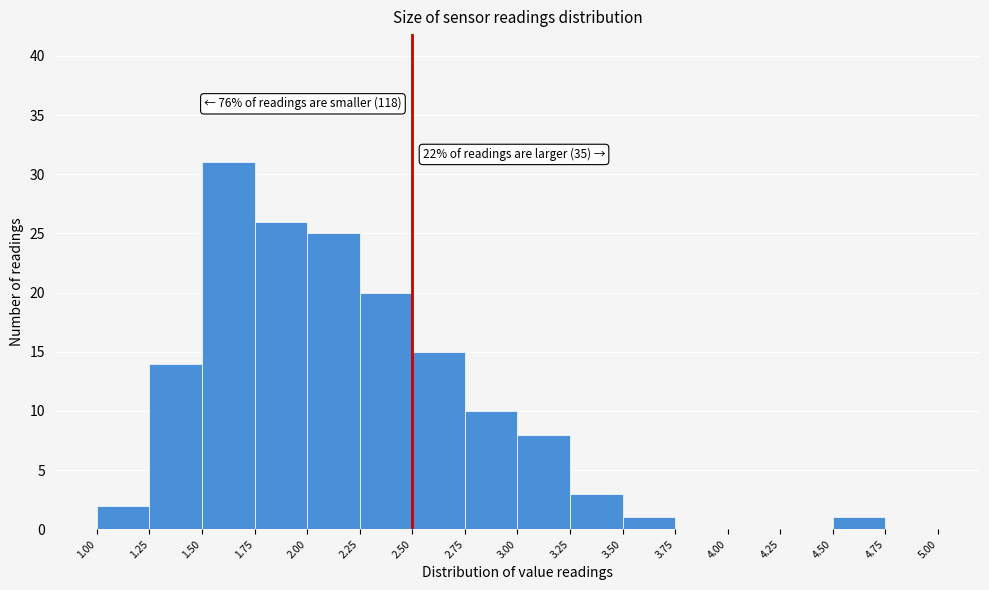

Which range on the x-axis has the tallest bar?

1.50 to 1.75